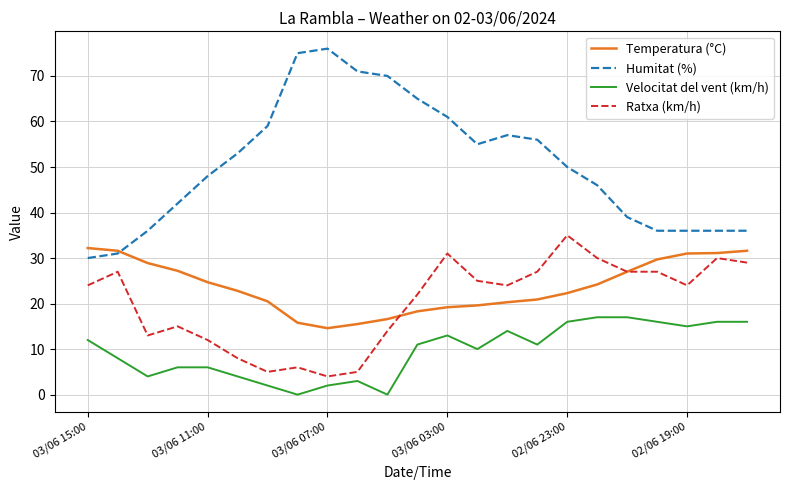

Which series has the widest spread of values?

Humitat (%)